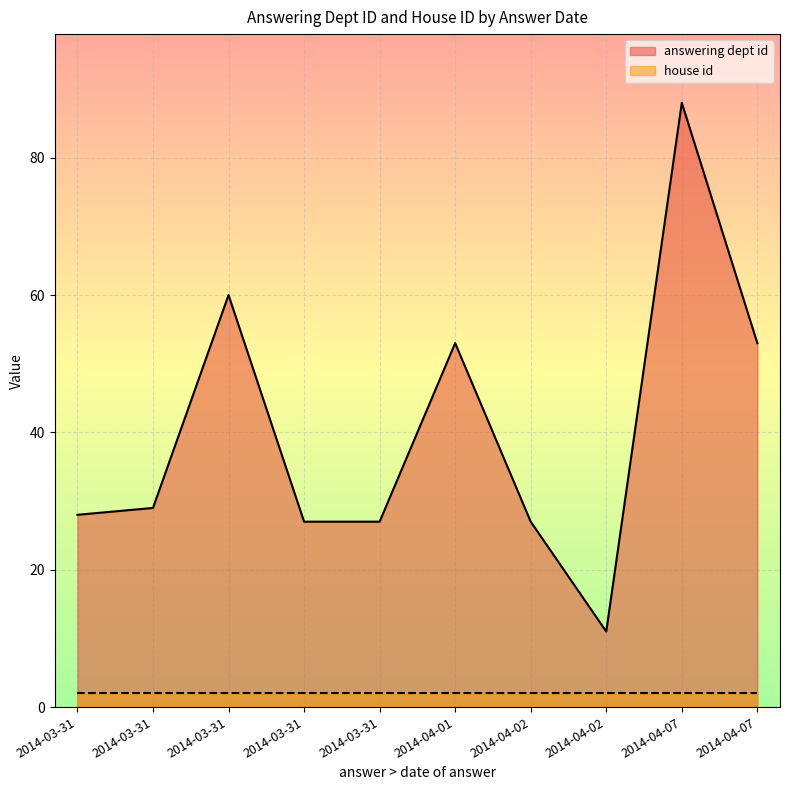

What are all the series names shown in the legend?

answering dept id, house id